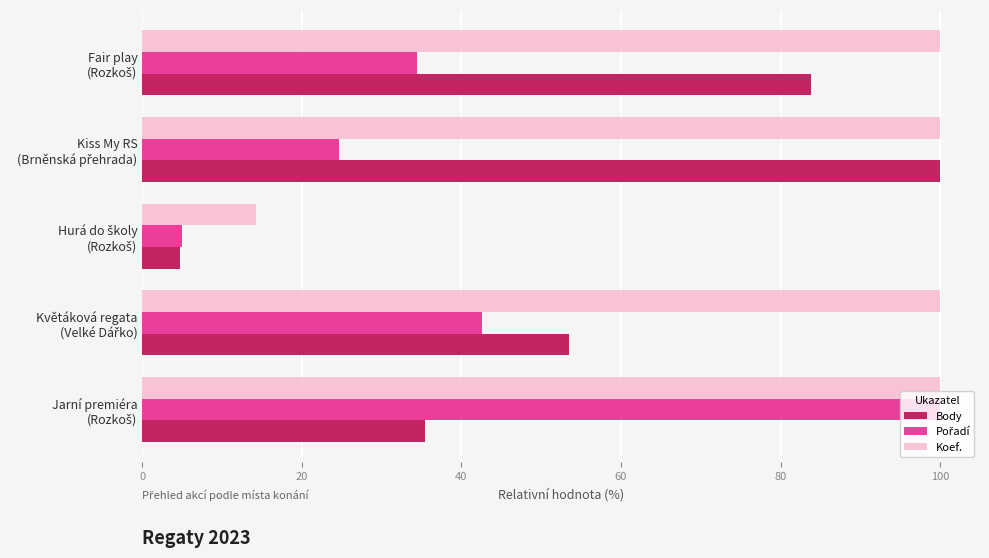

At how many categories does at least one series exceed 37?

4